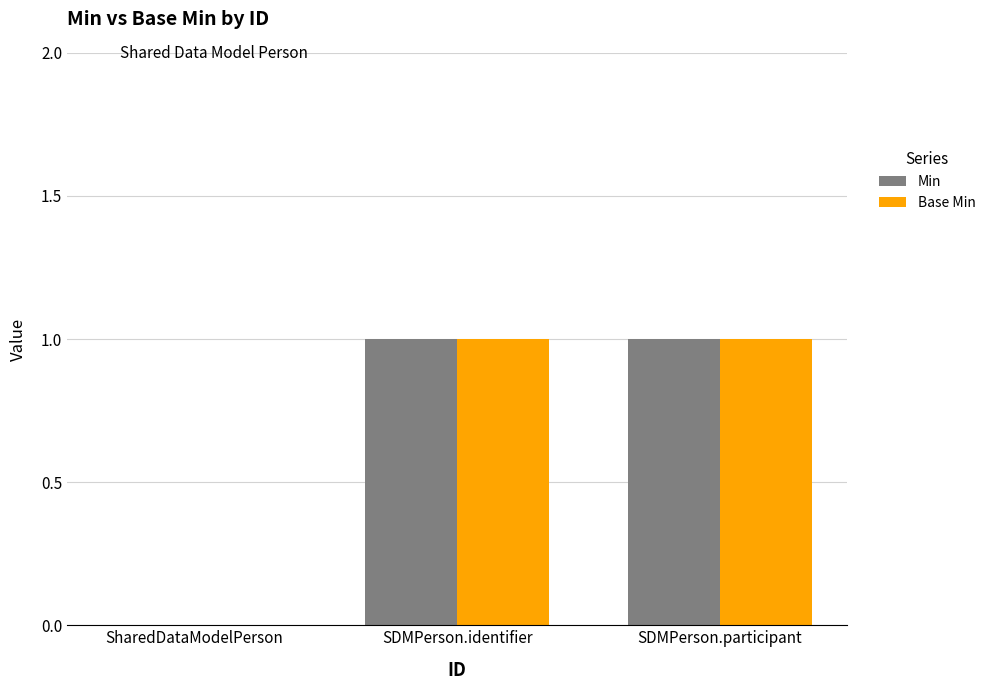

What is the sum of all Min values?

2